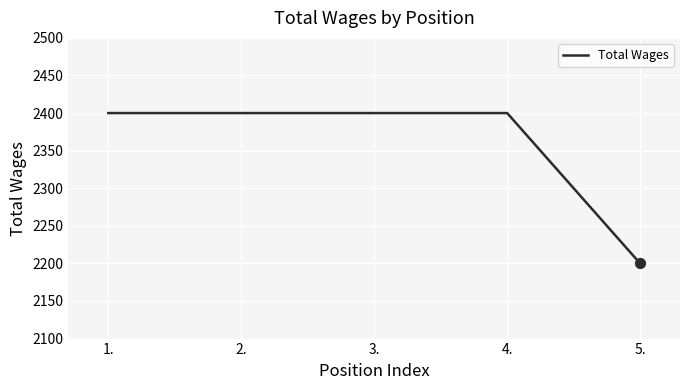

Approximately how many times larger is the value at 4. compared to 3.?

1.0